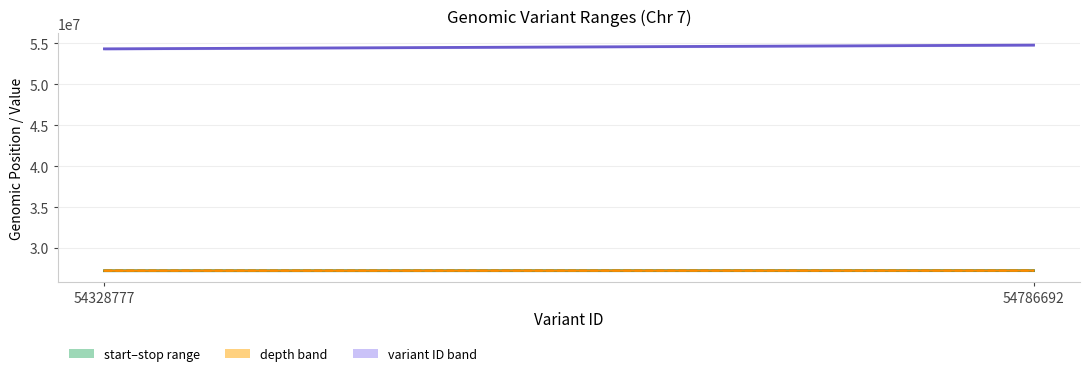

What is the lowest value of the variant ID series?

54328777